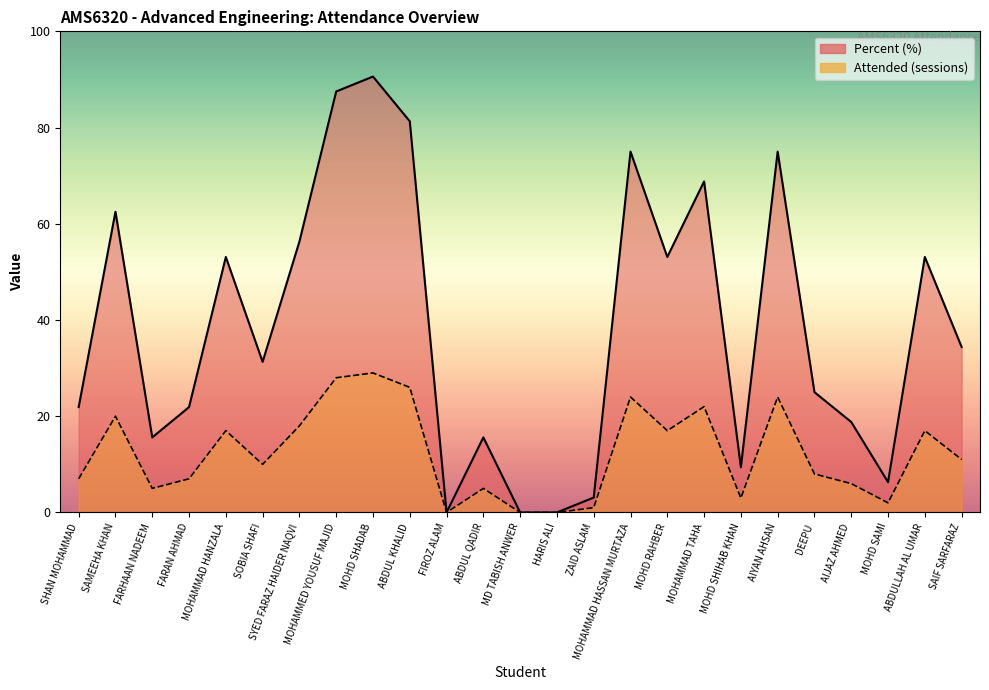

What is the difference between the highest and lowest values at ZAID ASLAM?

2.1